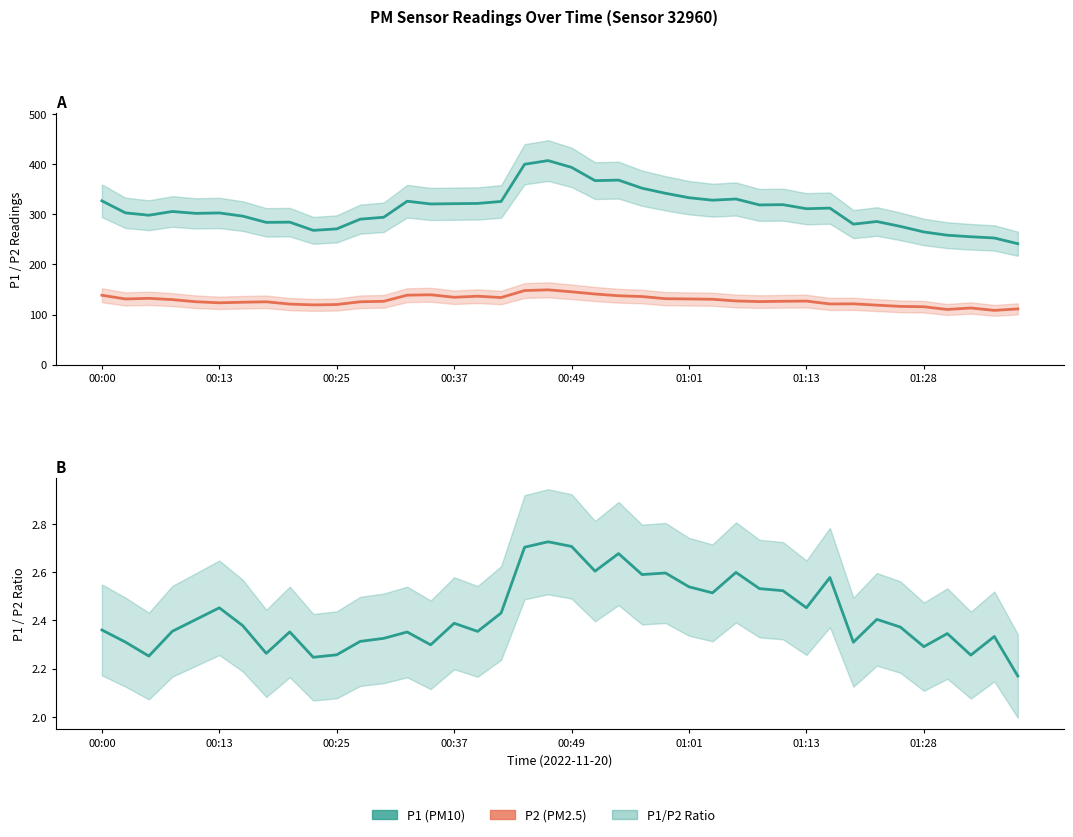

Reading left to right, extract all data points from this chart.

P1 (PM10): 326.7	302.7	297.9	305.4	301.7	302.5	296.2	283.7	284.2	267.8	270.7	290.1	293.9	325.9	320.4	321.0	321.5	325.4	399.6	406.9	393.4	366.9	368.0	351.9	341.7	332.9	328.0	330.3	318.5	319.1	310.9	312.1	280.2	285.4	275.7	264.6	258.1	255.1	252.6	241.2
P2 (PM2.5): 138.4	131.0	132.3	129.7	125.5	123.3	124.5	125.3	120.8	119.2	119.9	125.4	126.4	138.6	139.4	134.4	136.5	133.9	147.8	149.2	145.3	140.9	137.4	135.8	131.6	131.1	130.4	127.1	125.8	126.4	126.8	121.1	121.3	118.7	116.2	115.5	110.0	113.0	108.2	111.2
P1 / P2 ratio: 2.4	2.3	2.3	2.4	2.4	2.5	2.4	2.3	2.4	2.2	2.3	2.3	2.3	2.4	2.3	2.4	2.4	2.4	2.7	2.7	2.7	2.6	2.7	2.6	2.6	2.5	2.5	2.6	2.5	2.5	2.5	2.6	2.3	2.4	2.4	2.3	2.3	2.3	2.3	2.2